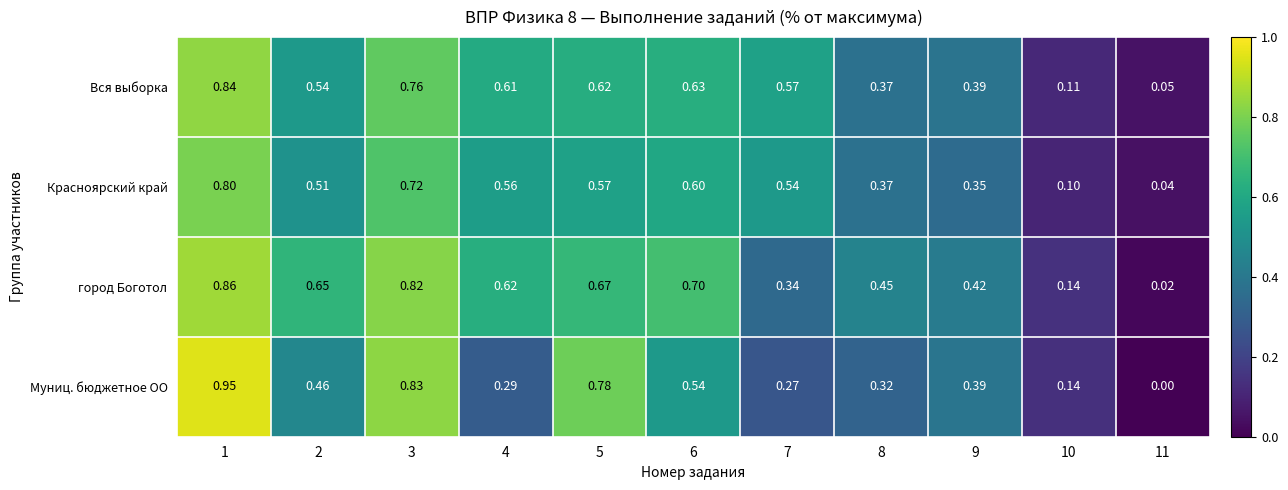

List the series in order of their peak value, highest first.

Муниц. бюджетное ОО, город Боготол, Вся выборка, Красноярский край